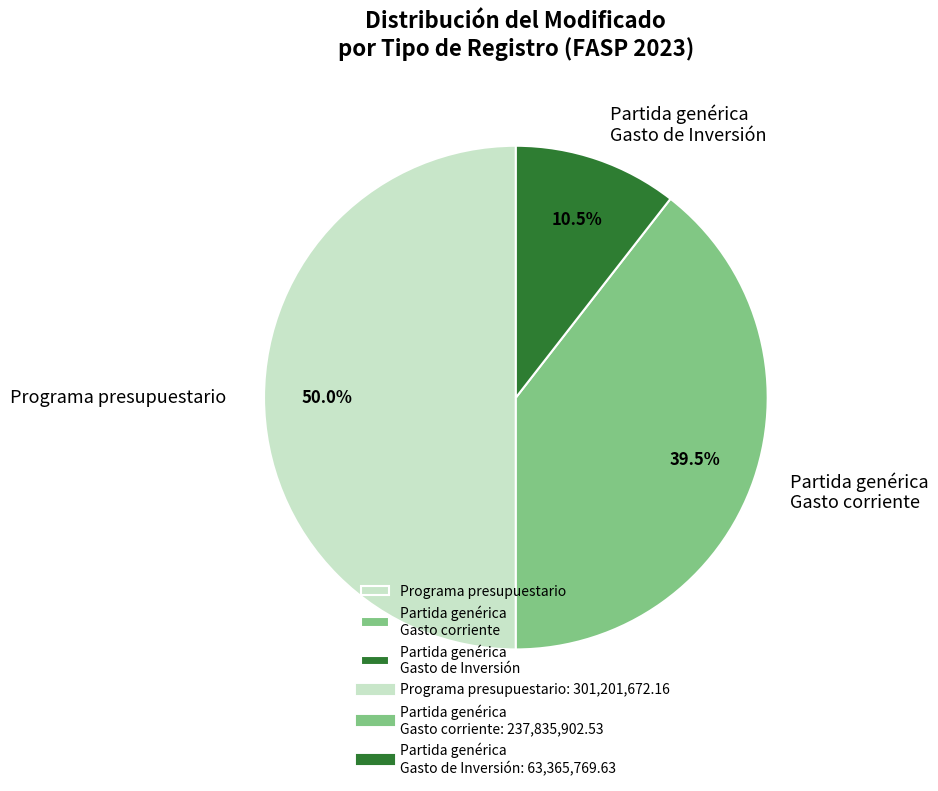

Rank the categories by value from lowest to highest.

Partida genérica Gasto de Inversión, Partida genérica Gasto corriente, Programa presupuestario